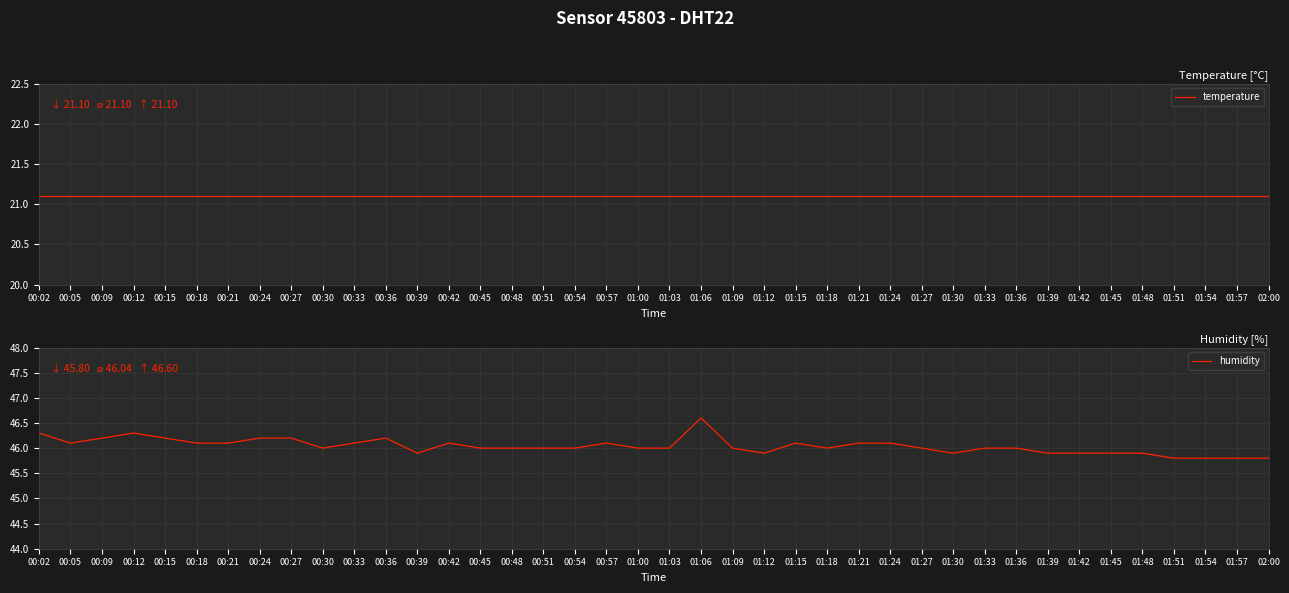

What is the sum of the humidity values at 00:48 and 00:36?

92.2